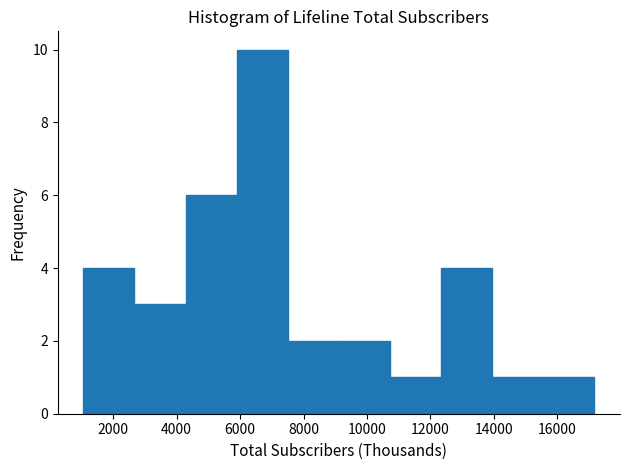

Reading left to right, transcribe this chart: for each bar, give the range it covers on the x-axis and its height. Neither the bar edges nor the heights are printed on the chart, so give them approximately, as read against the axes.

1000 to 2600: 4
2600 to 4200: 3
4200 to 5800: 6
5800 to 7600: 10
7600 to 9200: 2
9200 to 10800: 2
10800 to 12400: 1
12400 to 14000: 4
14000 to 15600: 1
15600 to 17200: 1